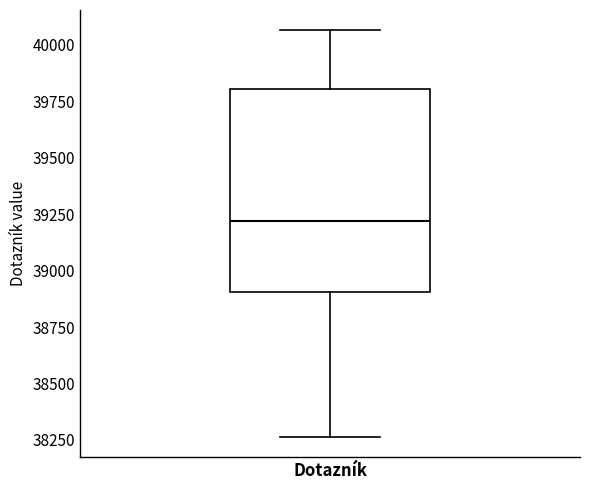

Read this box plot against the y-axis: the position of the median line, the range covered by the box, and the ends of both whiskers. The values are not printed on the chart, so give them approximately, as read against the axis.

median 39200, box 38900 to 39800, whiskers 38250 to 40050